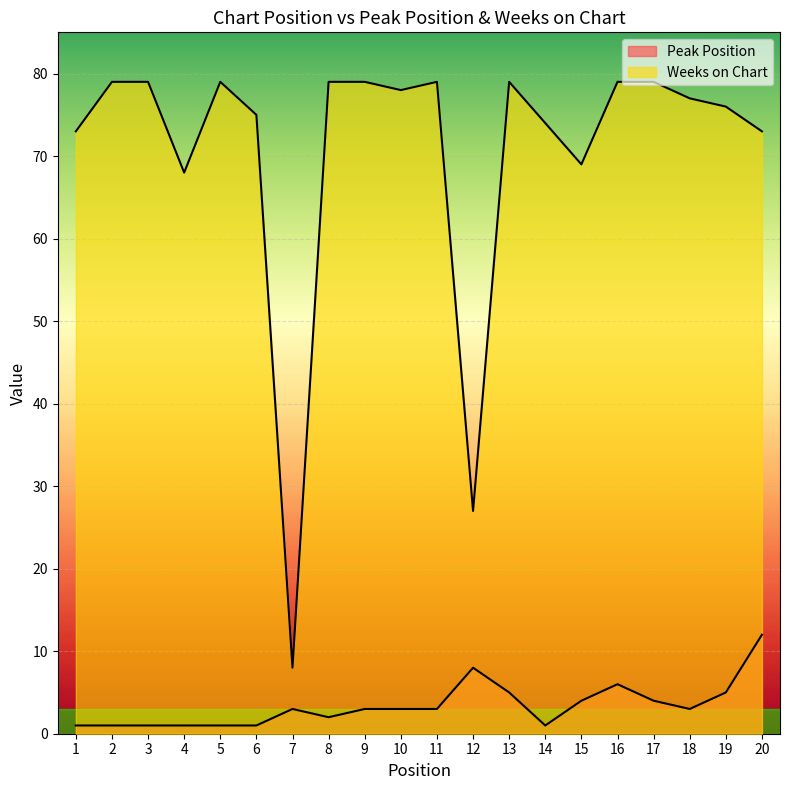

At which label is Weeks on Chart closest to 43?

12